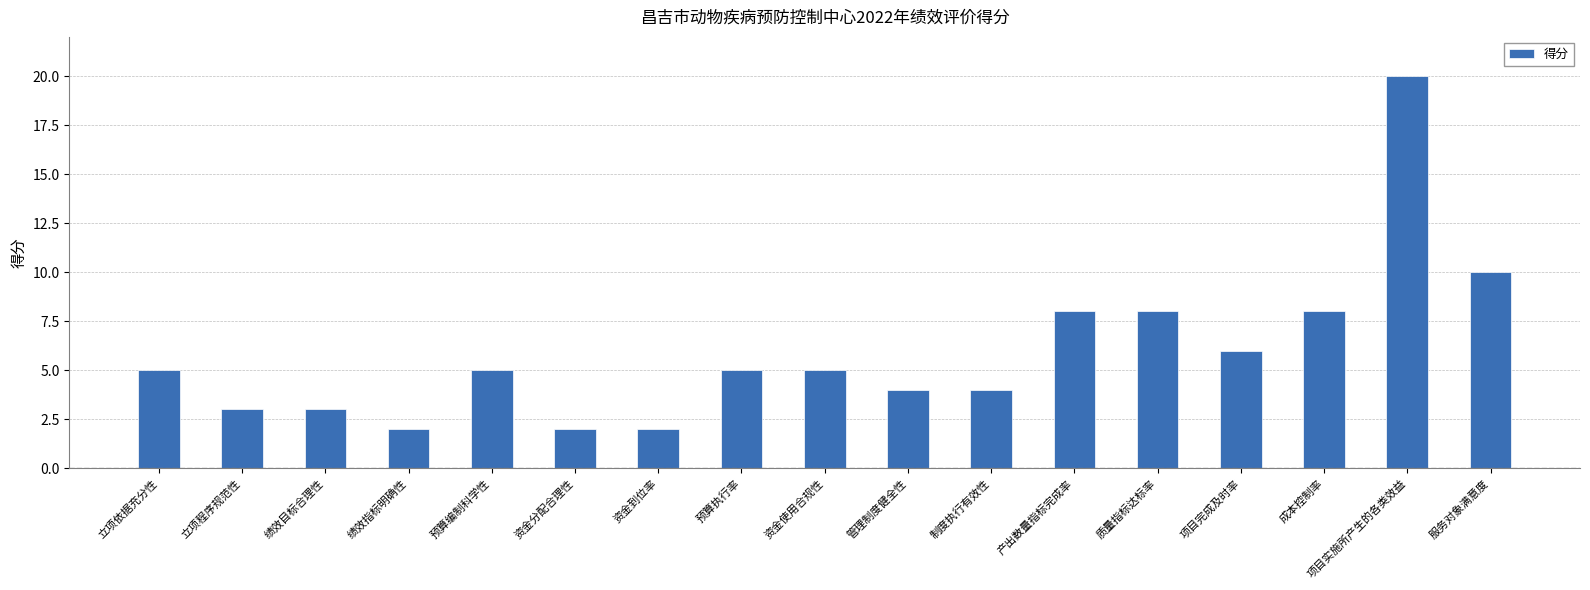

What is the average value?

6